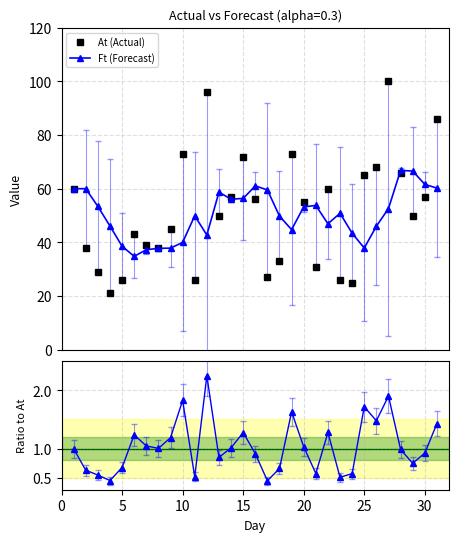

Reading left to right, extract all data points from this chart.

At (Actual): 60.0	38.0	29.0	21.0	26.0	43.0	39.0	38.0	45.0	73.0	26.0	96.0	50.0	57.0	72.0	56.0	27.0	33.0	73.0	55.0	31.0	60.0	26.0	25.0	65.0	68.0	100.0	66.0	50.0	57.0	86.0
Ft (Forecast): 60.0	60.0	53.4	46.1	38.6	34.8	37.3	37.8	37.8	40.0	49.9	42.7	58.7	56.1	56.4	61.1	59.5	49.8	44.7	53.2	53.8	46.9	50.8	43.4	37.9	46.0	52.6	66.8	66.6	61.6	60.2
Ratio Ft/At: 1.0	0.6	0.6	0.5	0.7	1.2	1.0	1.0	1.2	1.8	0.5	2.2	0.9	1.0	1.3	0.9	0.5	0.7	1.6	1.0	0.6	1.3	0.5	0.6	1.7	1.5	1.9	1.0	0.8	0.9	1.4